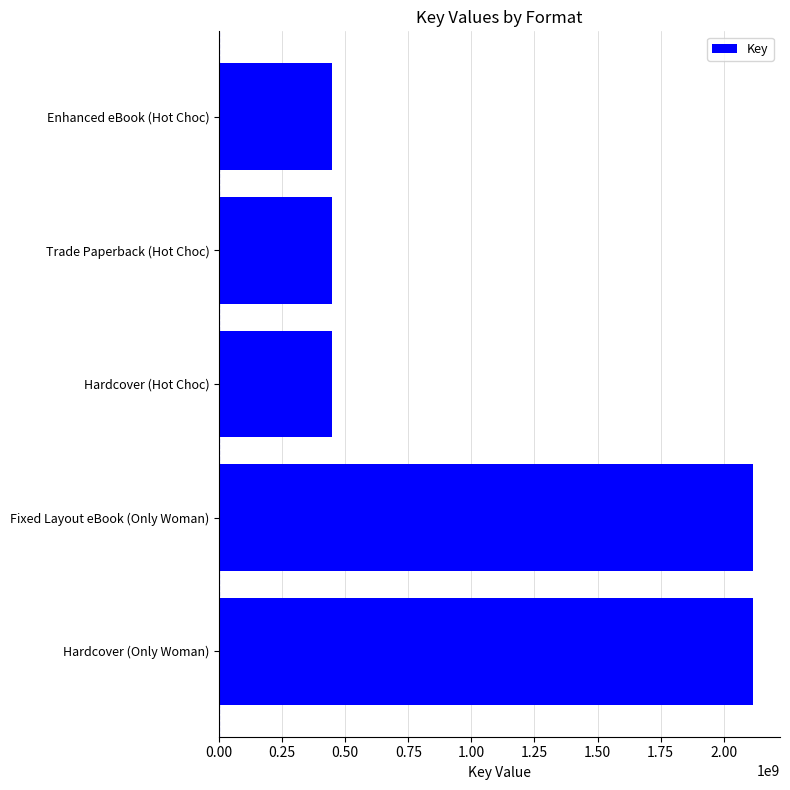

What is the sum of all values?

5578595562